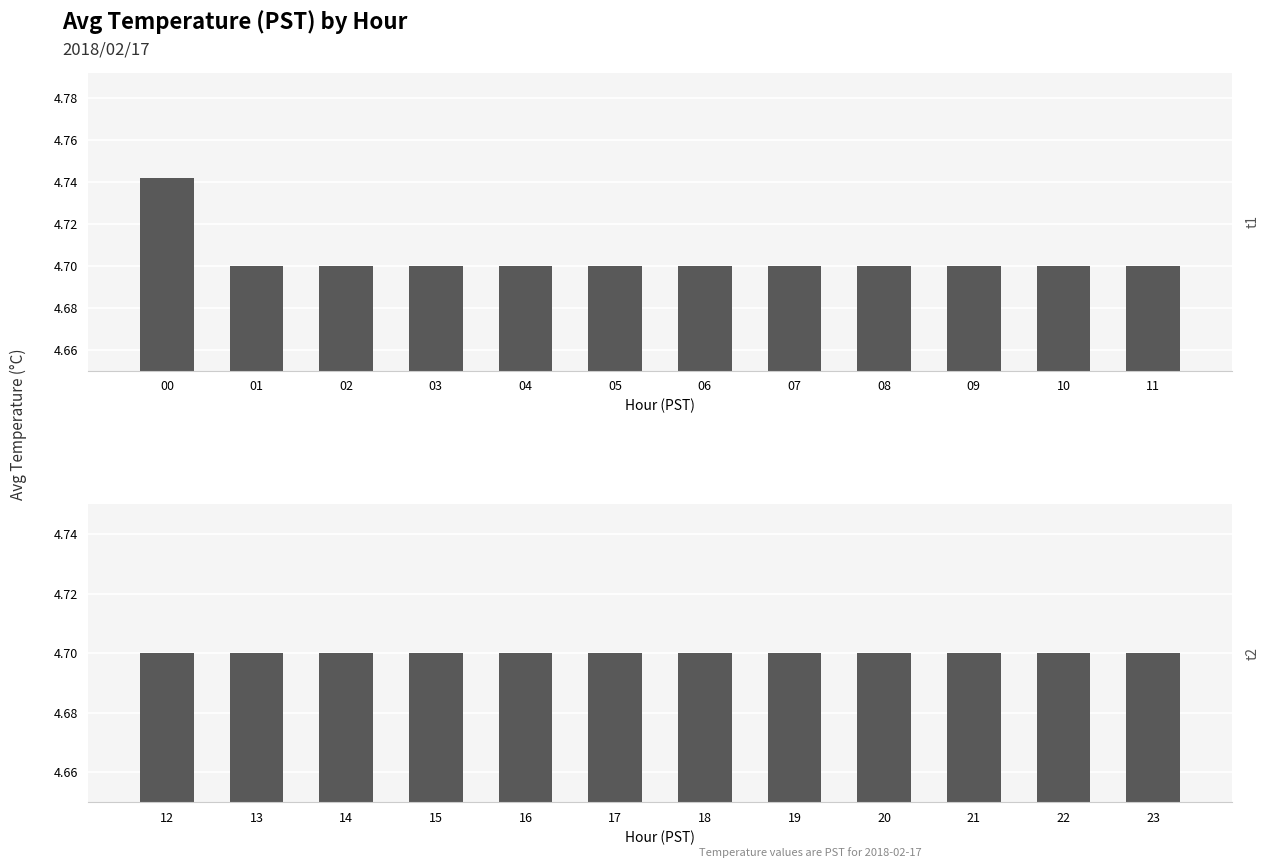

Is it true that t1 equals 4.7 at 03?

True